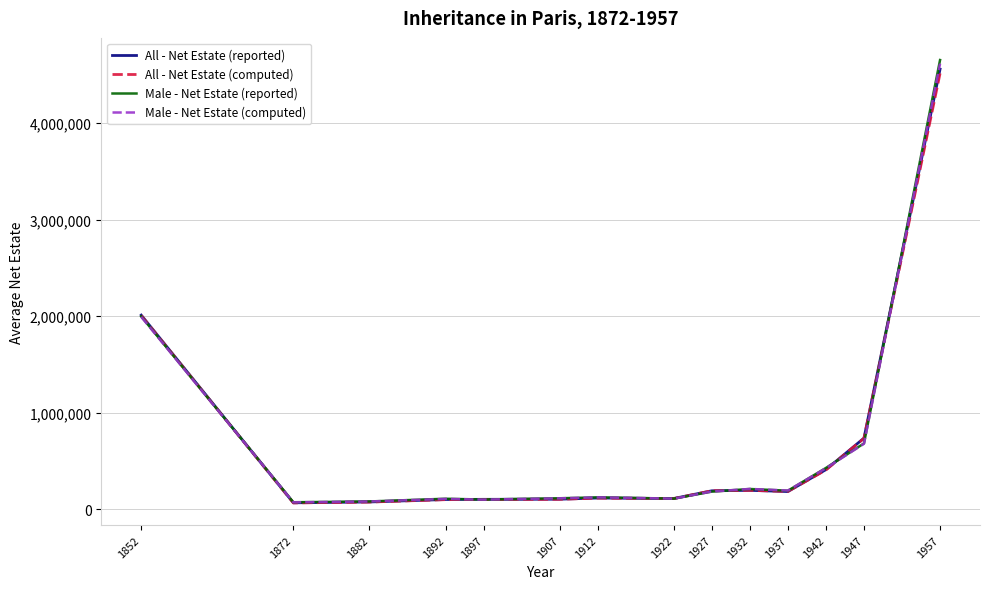

At which category is the sum across all series the highest?

1957